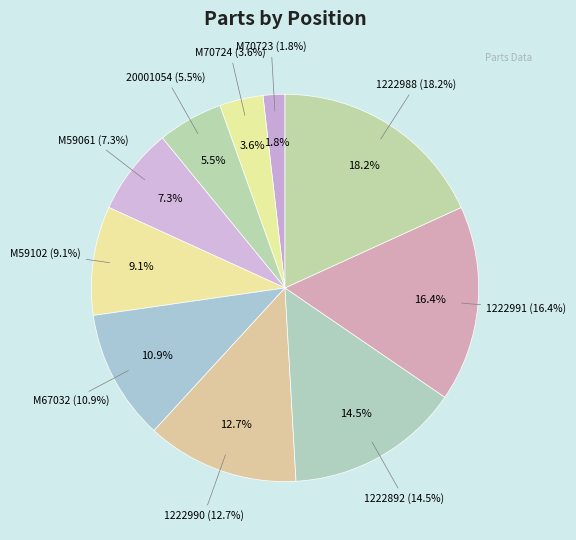

The M59102 slice represents 9% of the pie. True or false?

True